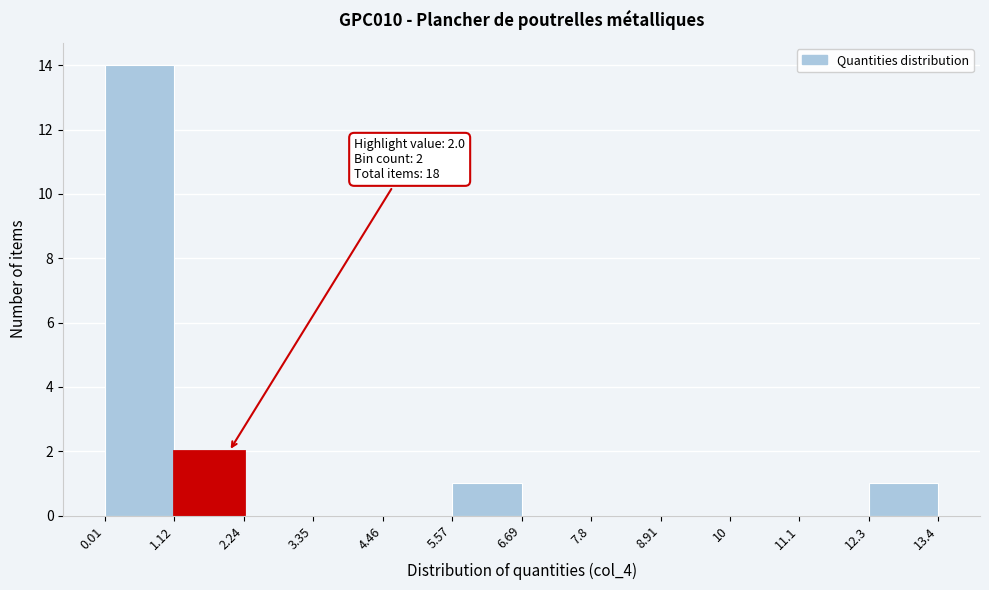

Which range on the x-axis has the tallest bar?

0.01 to 1.12